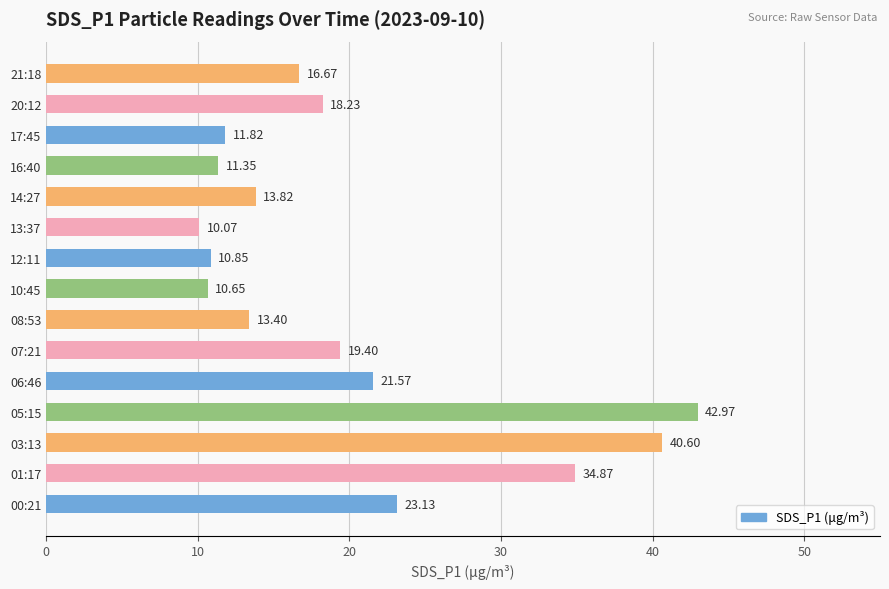

Rank the categories by value from highest to lowest.

05:15, 03:13, 01:17, 00:21, 06:46, 07:21, 20:12, 21:18, 14:27, 08:53, 17:45, 16:40, 12:11, 10:45, 13:37